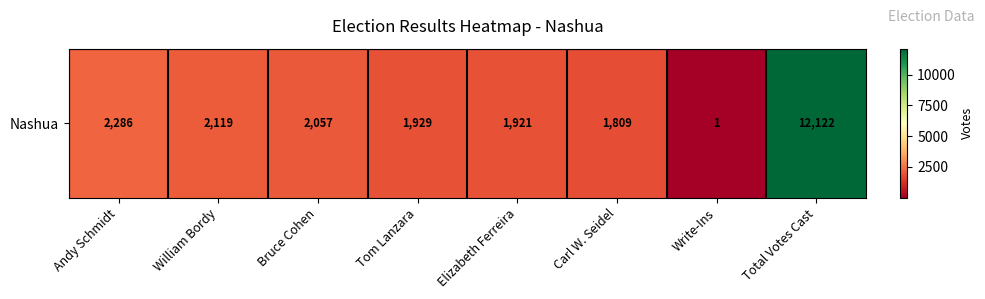

List the labels in order of value, largest first.

Total Votes Cast, Andy Schmidt, William Bordy, Bruce Cohen, Tom Lanzara, Elizabeth Ferreira, Carl W. Seidel, Write-Ins